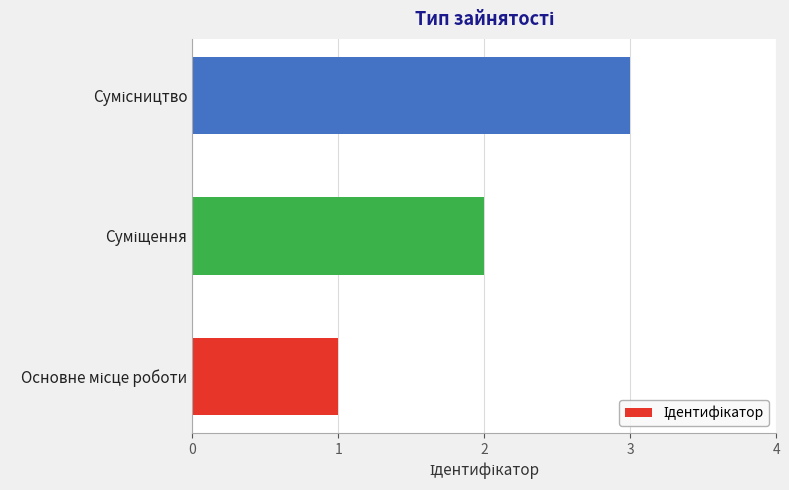

What is the greatest value displayed?

3